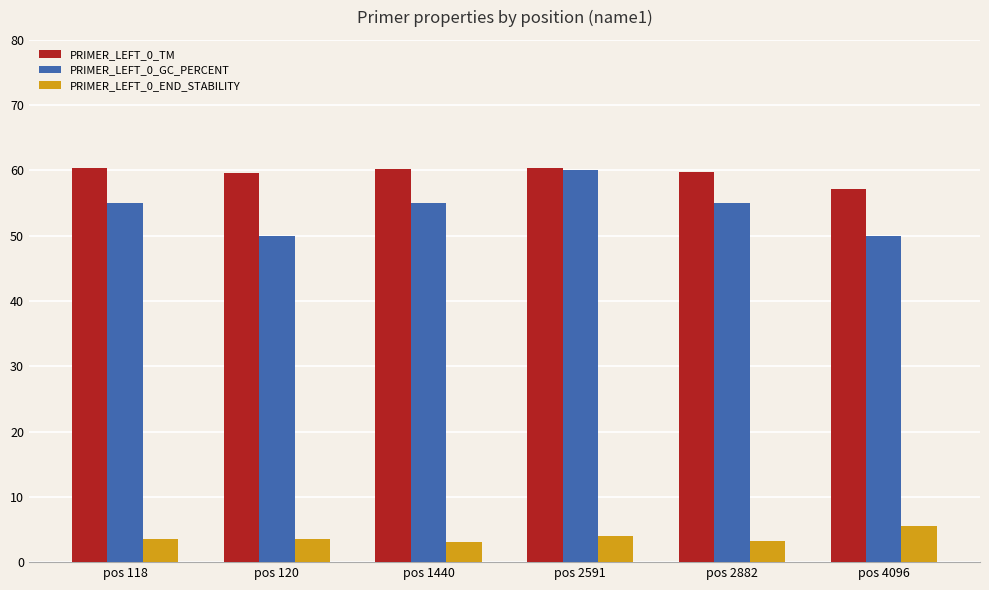

What is the difference between the maximum and minimum values in the PRIMER_LEFT_0_TM series?

3.3